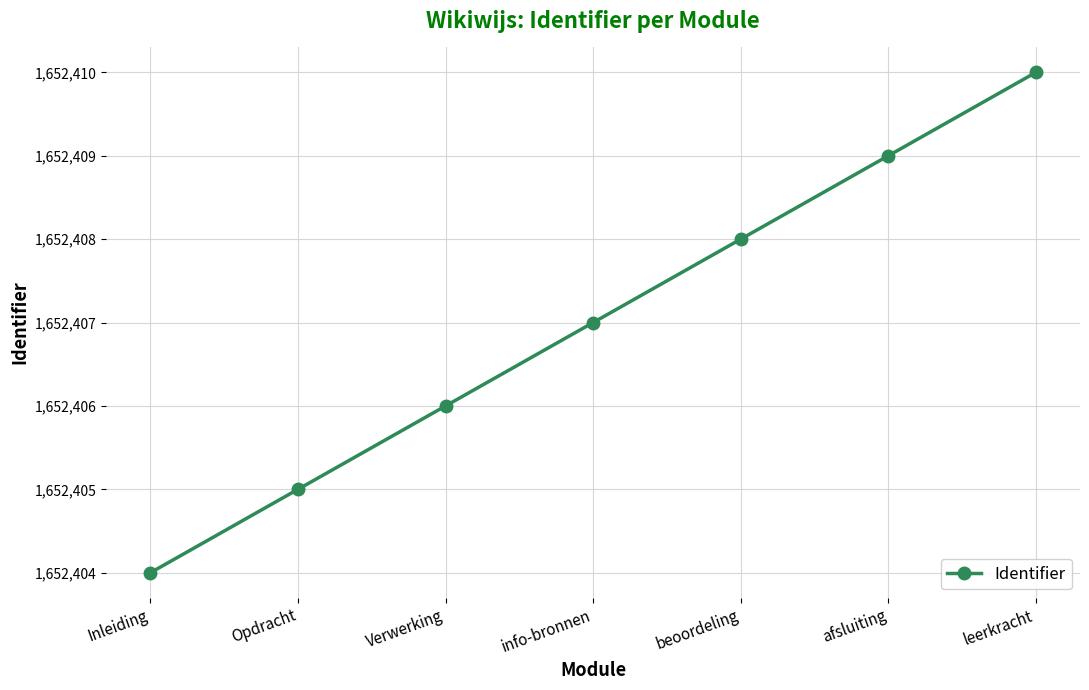

What is the value of the 6th point from the left?

1652409